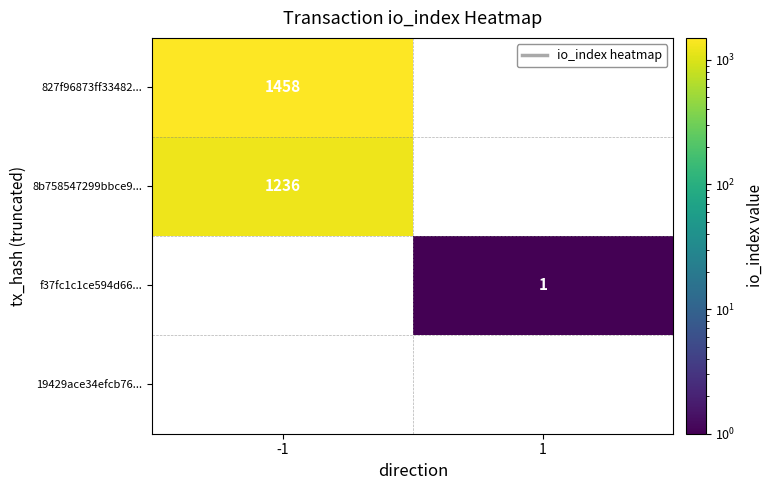

The value of 8b758547299bbce9... at -1 is 1236. True or false?

True